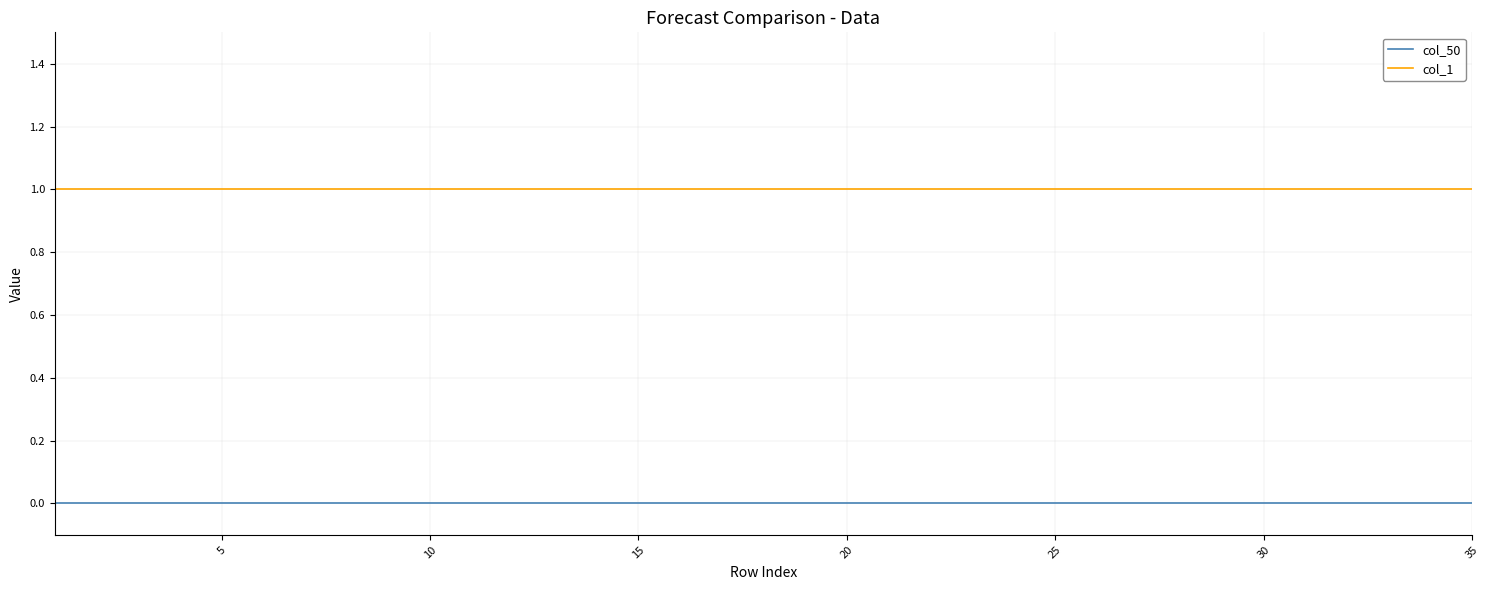

How many lines are shown in the chart?

2